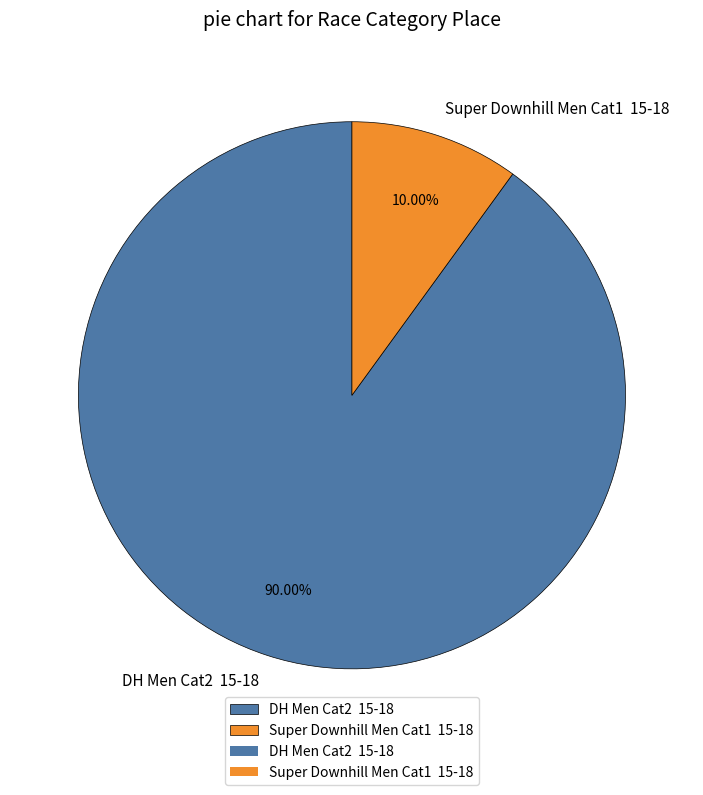

Is the sum of DH Men Cat2 15-18 and Super Downhill Men Cat1 15-18 greater than half?

Yes